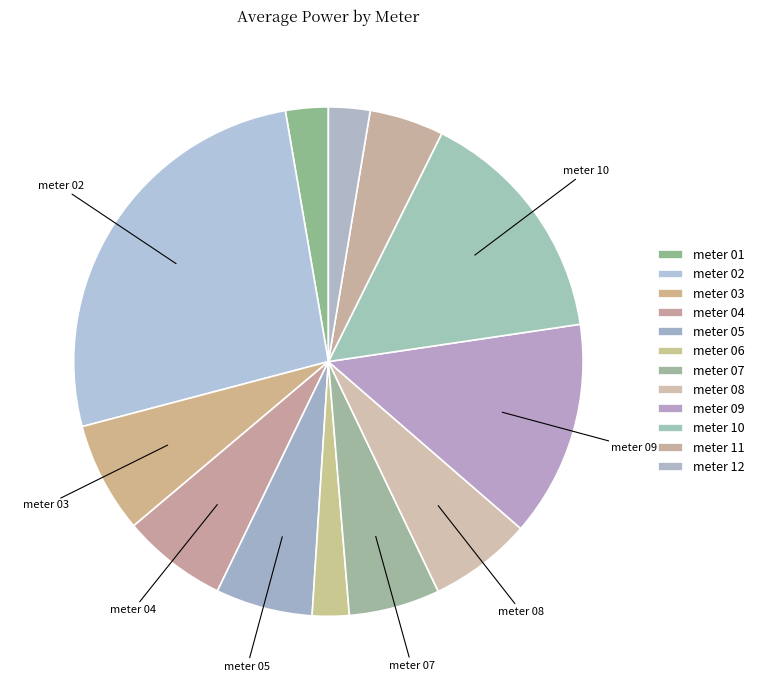

How many slices are in this pie chart?

12